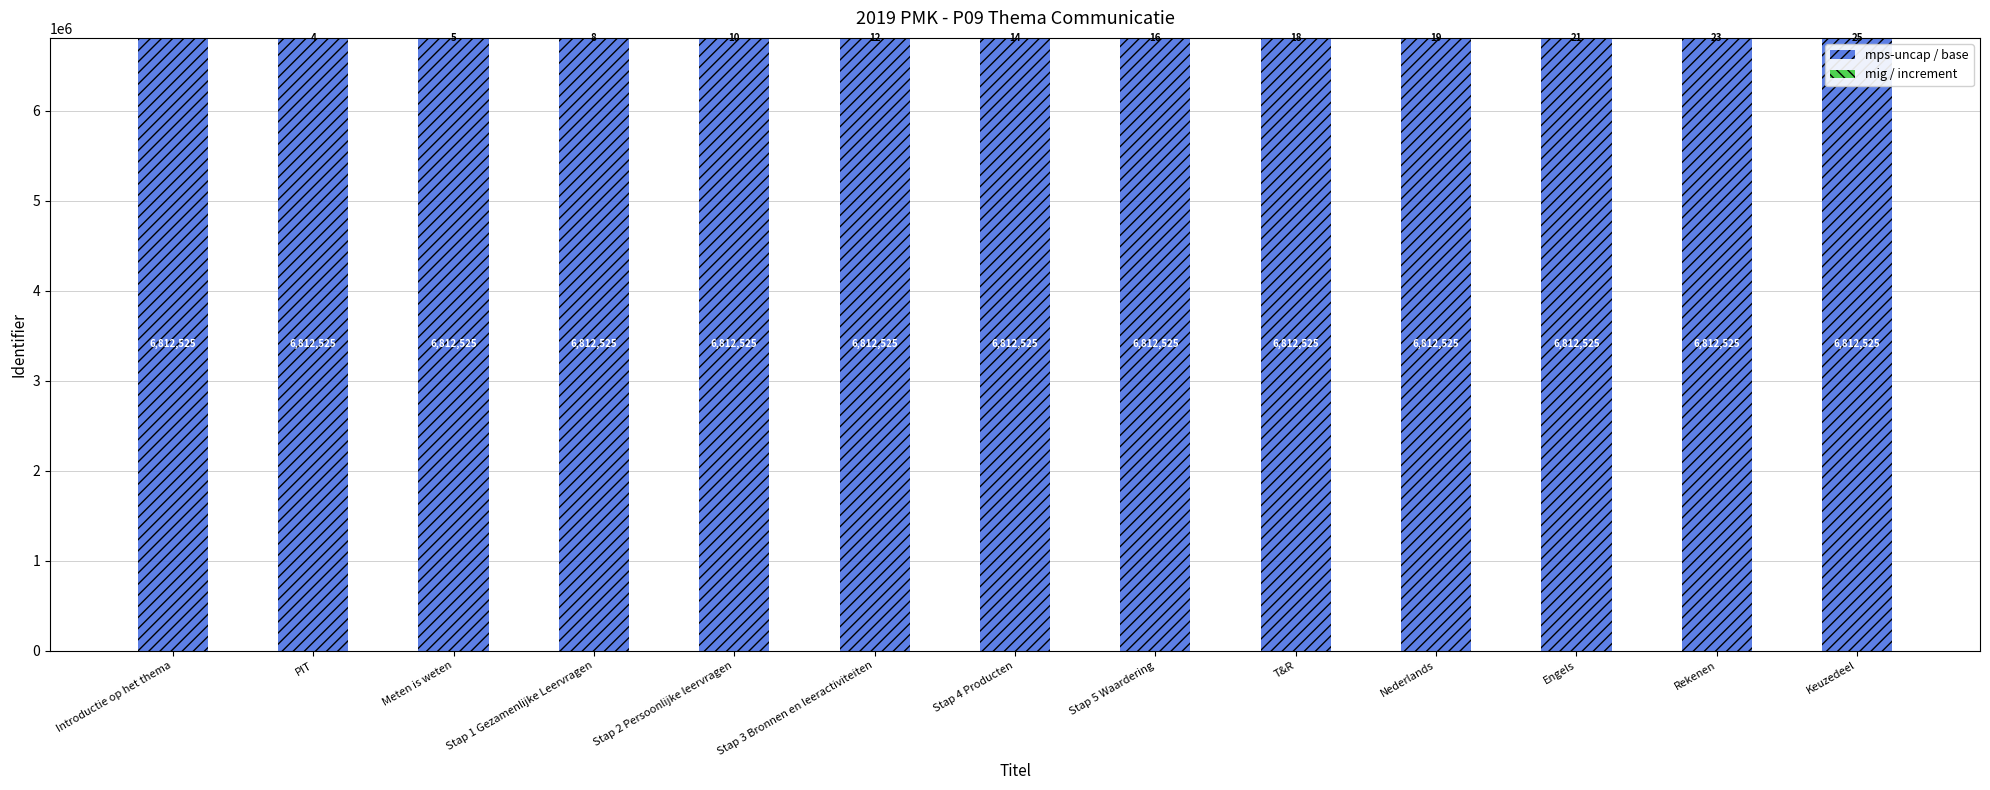

What is the sum of the mps-uncap / base values at Meten is weten and Nederlands?

13625050